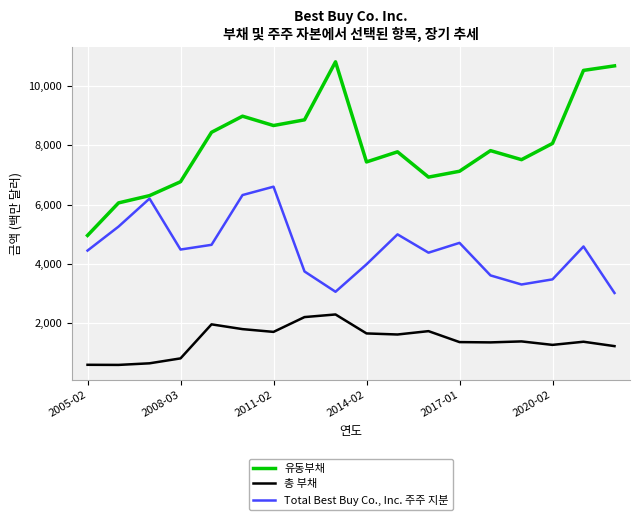

Rank the series by their maximum value, from highest to lowest.

유동부채, Total Best Buy Co., Inc. 주주 지분, 총 부채